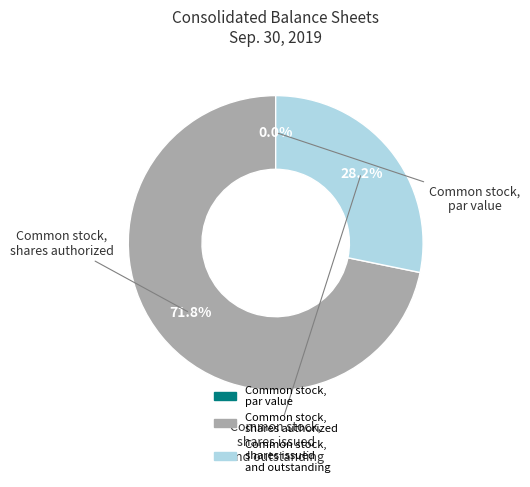

What is the majority slice?

Common stock, shares authorized